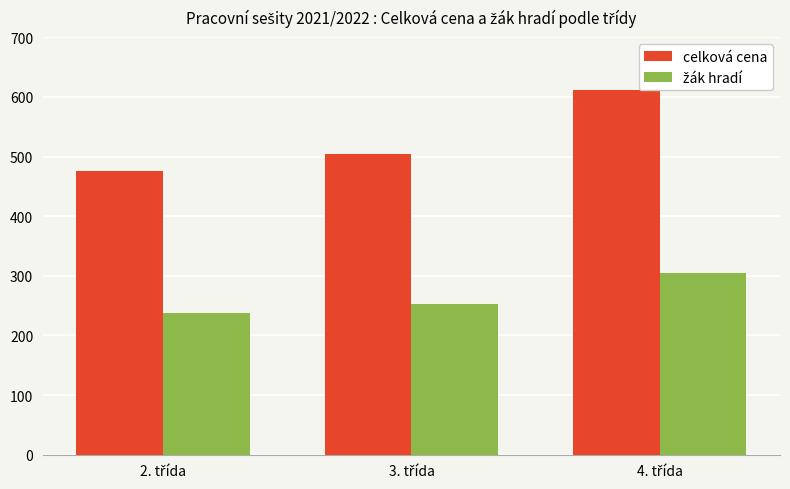

What is the smallest value displayed?

237